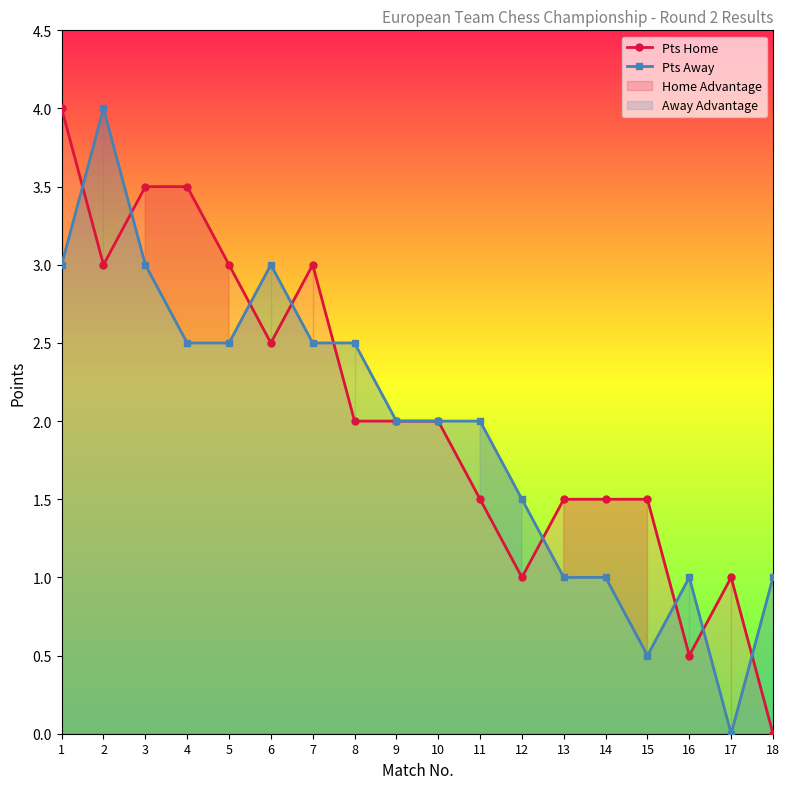

At how many categories does at least one series exceed 1?

15